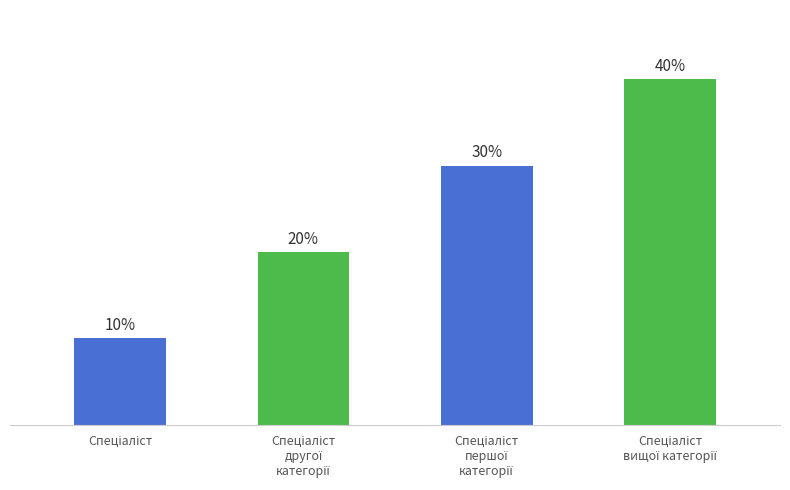

Does the chart contain stacked bars?

No